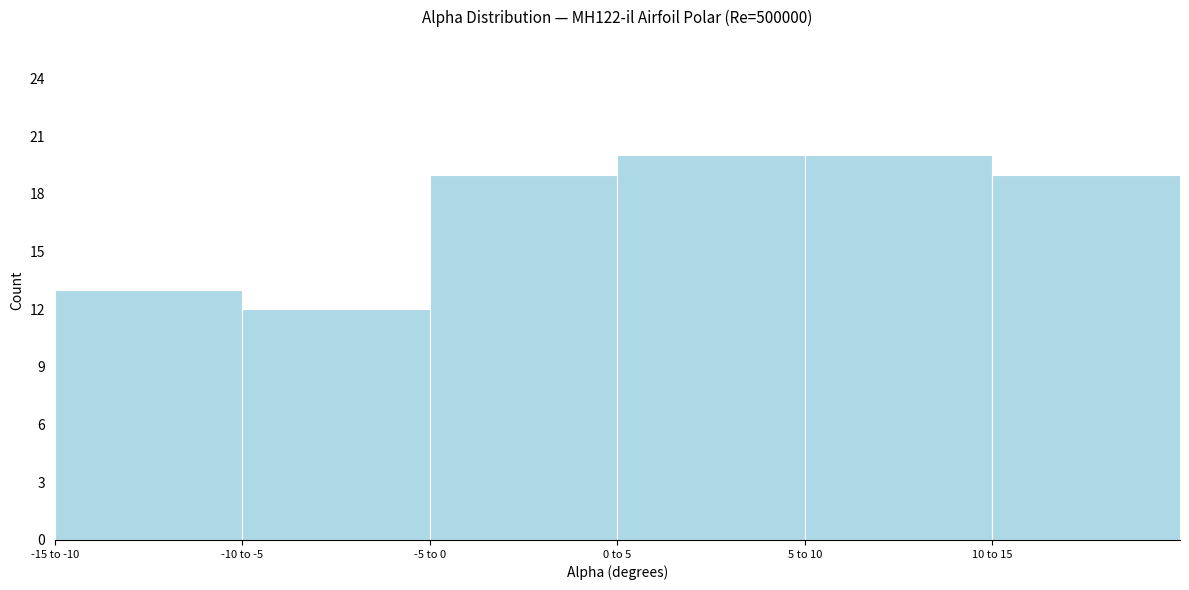

Reading left to right, what are all the values shown in this chart?

13	12	19	20	20	19